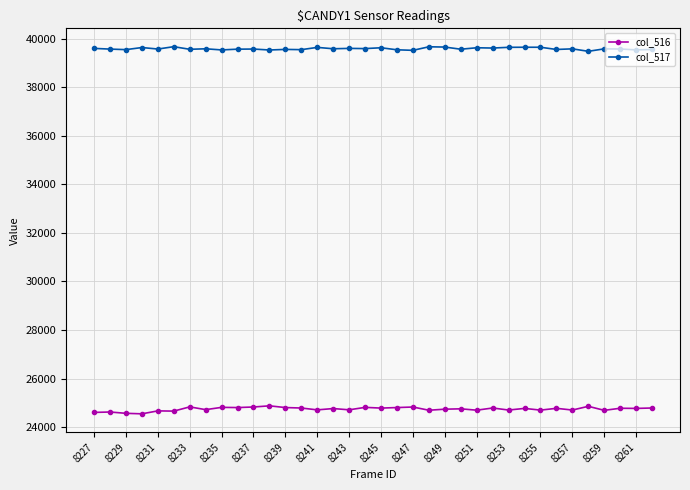

What is the average value of the col_516 series?

24746